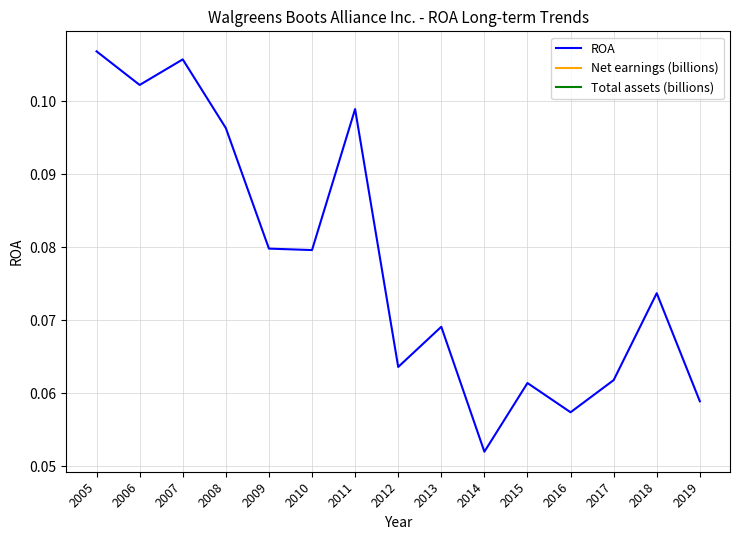

Which has a higher value, 2017 or 2005?

2005